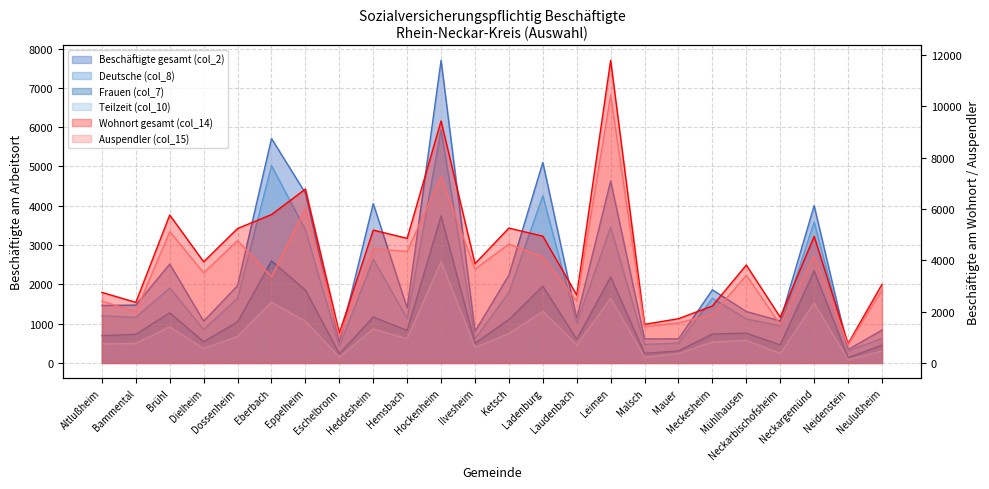

How many data points in Wohnort gesamt (col_14) are less than 3943?

12